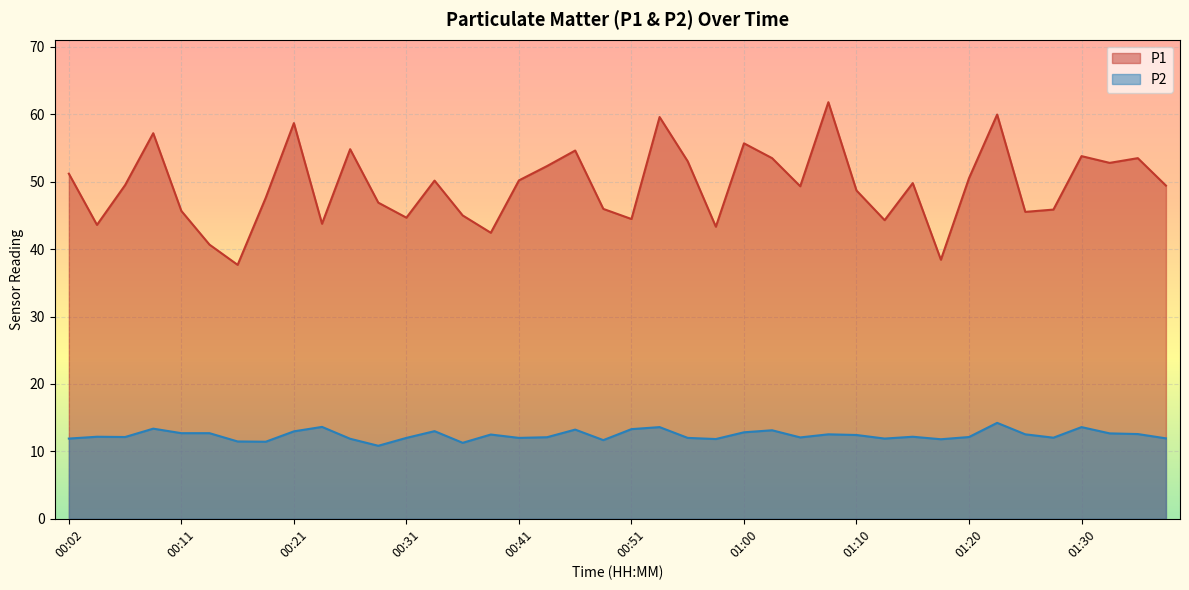

How many lines are shown in the chart?

2